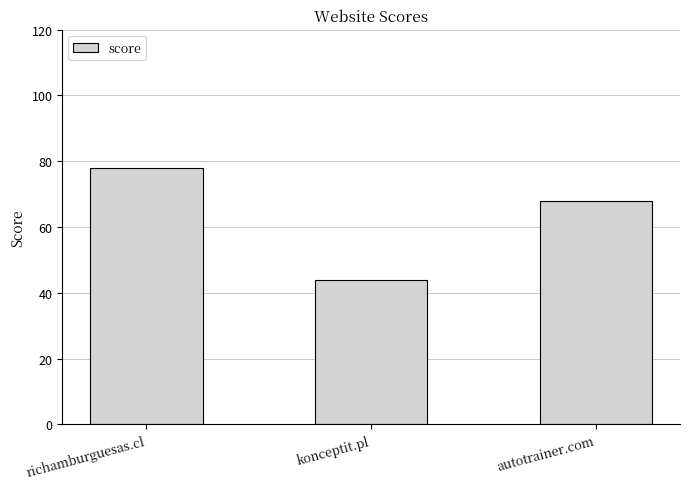

Reading left to right, transcribe all the data shown in this chart.

richamburguesas.cl=78	konceptit.pl=44	autotrainer.com=68